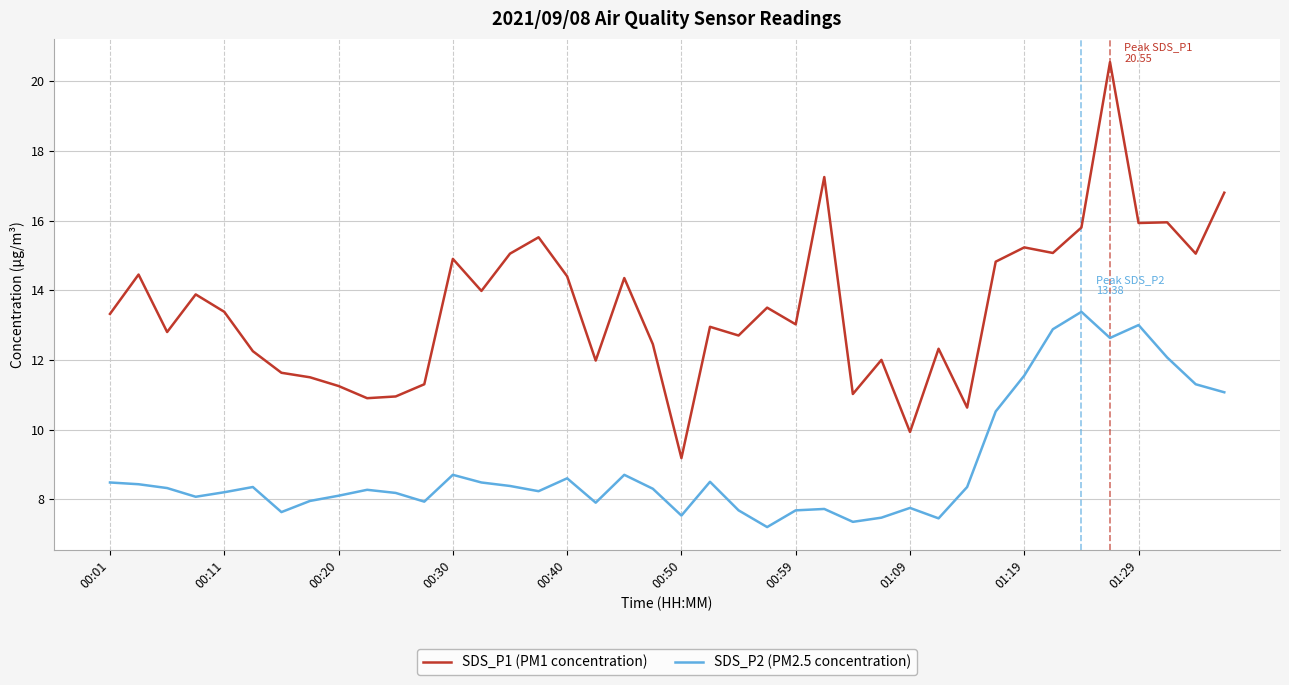

What is the minimum value shown in the chart?

7.2